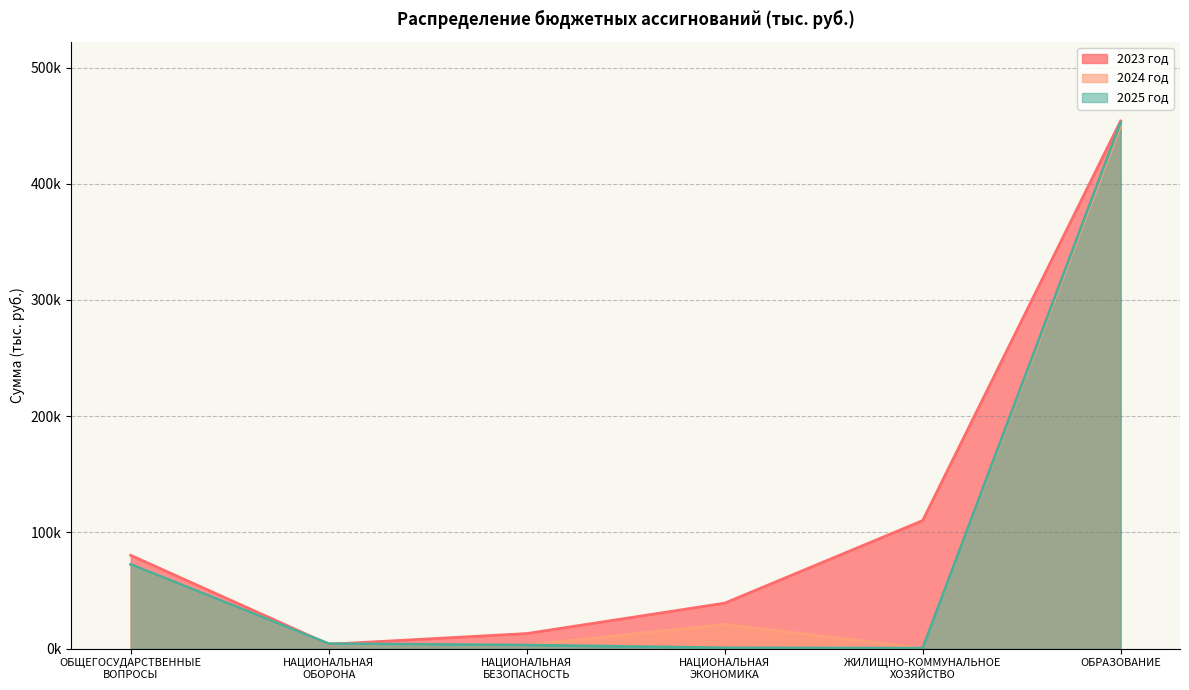

At which category is the sum across all series the highest?

ОБРАЗОВАНИЕ